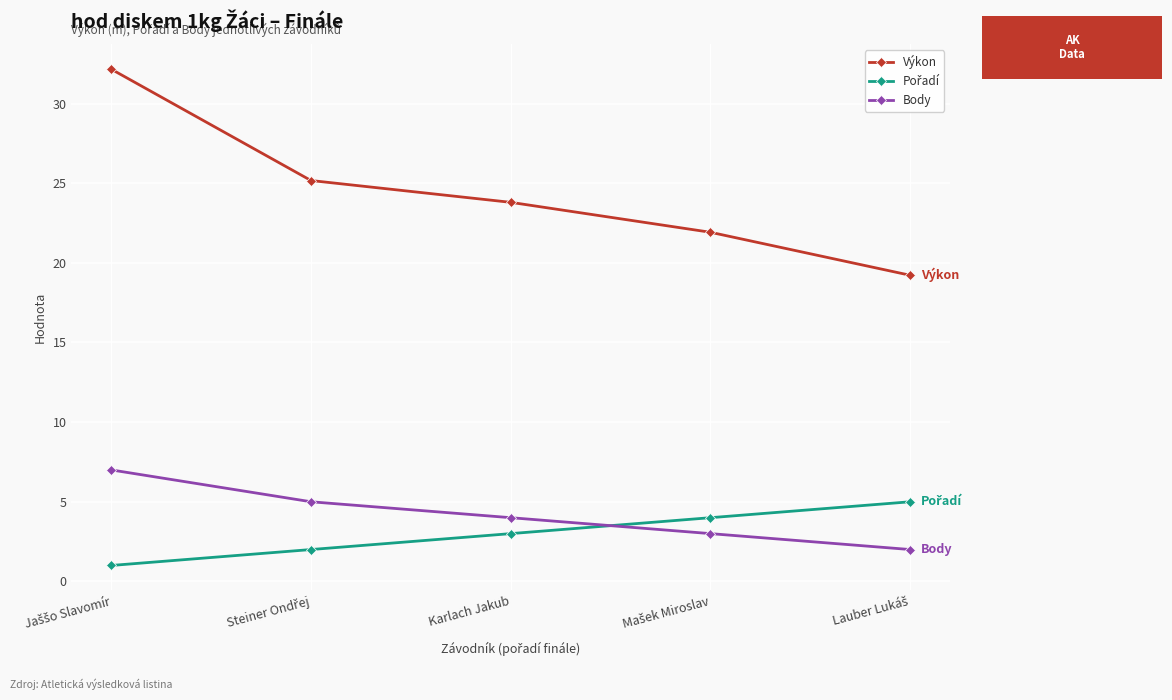

What is the average value of the Výkon series?

24.5